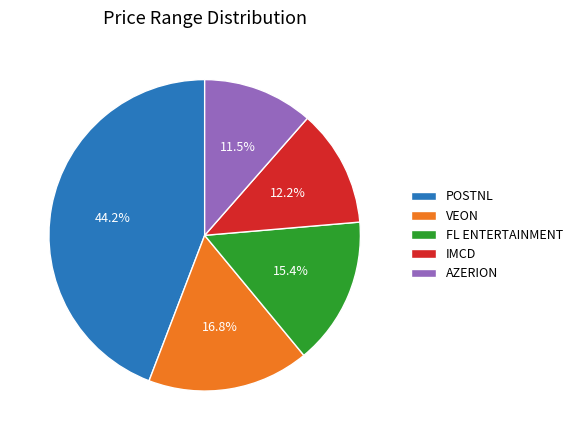

Is there any slice that represents more than half of the pie?

No